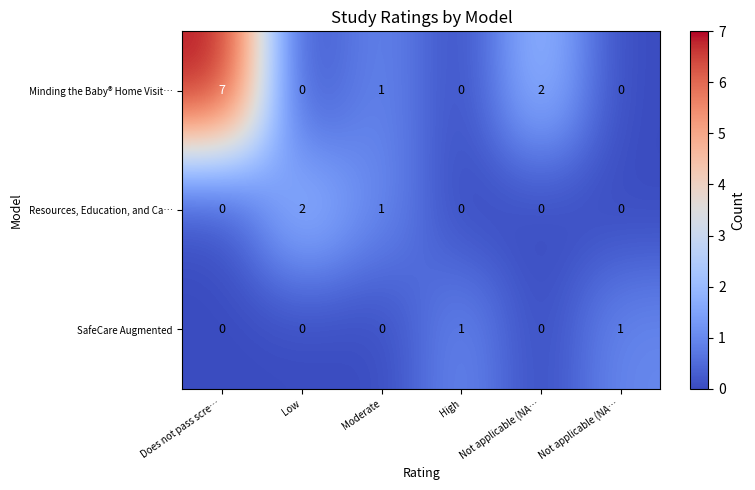

Count the number of data series in this chart.

3